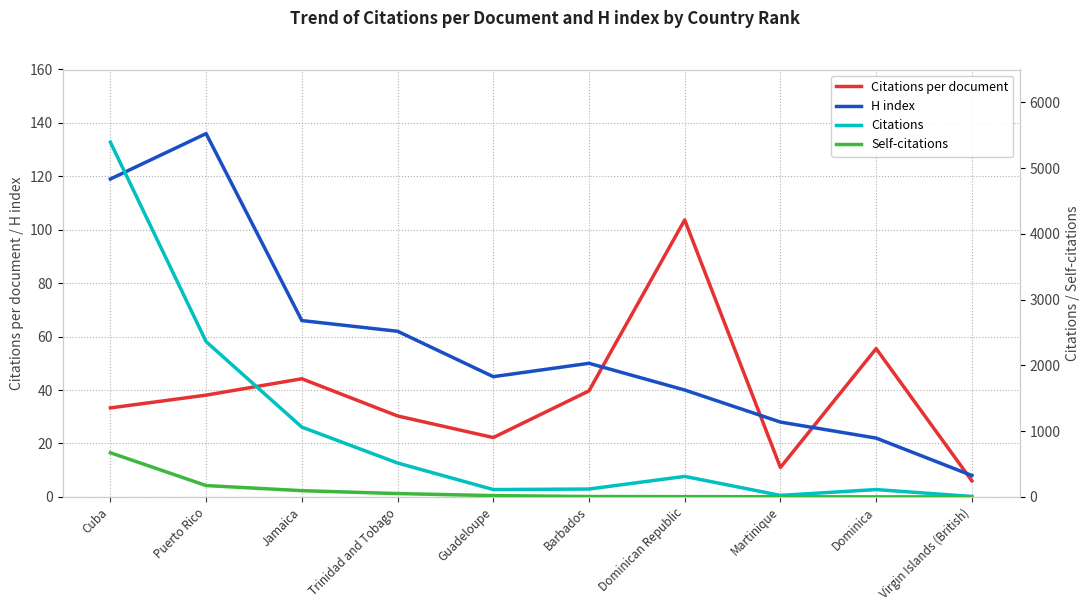

Where does the H index series first go above 50?

Cuba